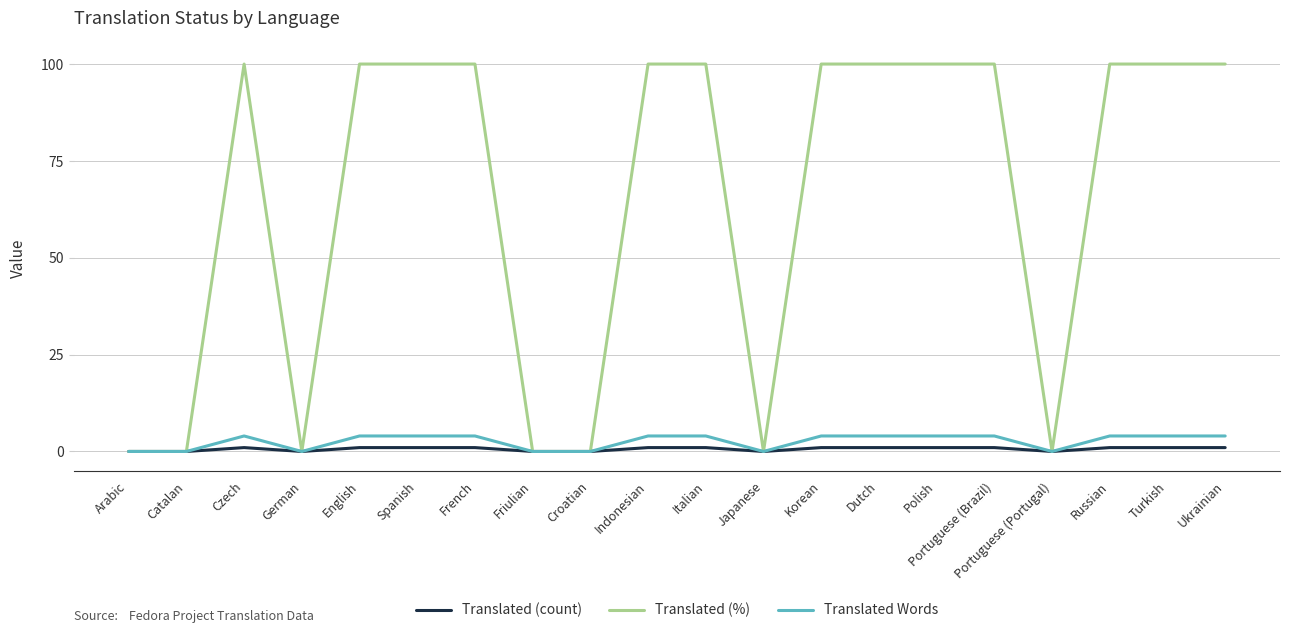

The Translated (%) series shows 0 at Portuguese (Portugal). True or false?

True